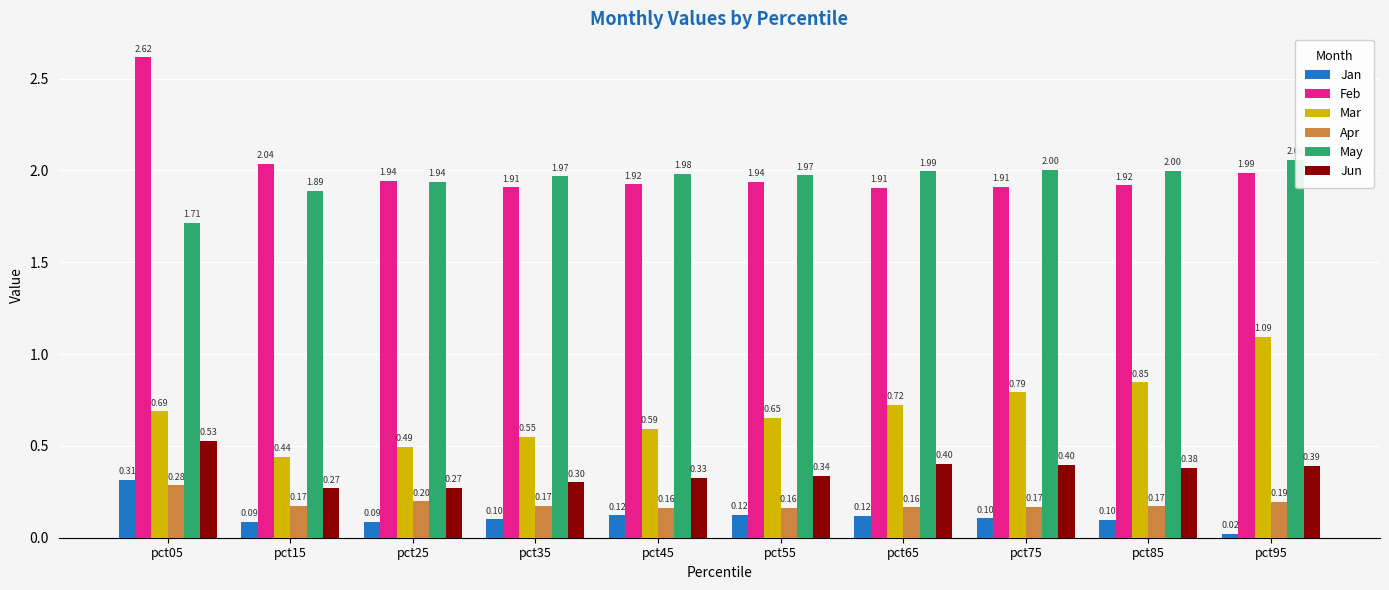

The value of Apr at pct25 is 0.2. True or false?

True